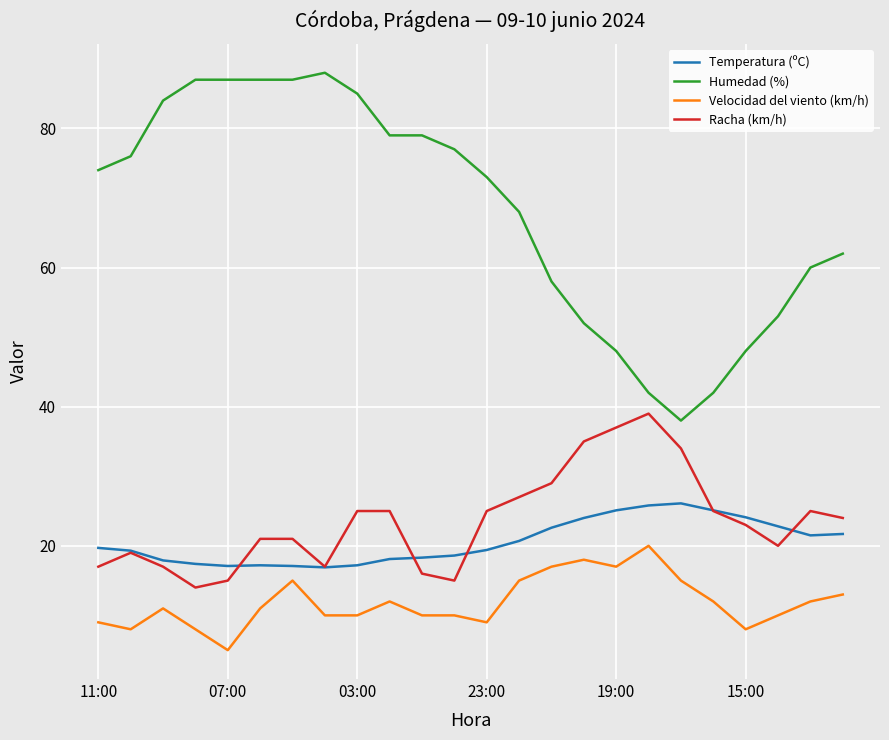

Rank the series by their maximum value, from highest to lowest.

Humedad (%), Racha (km/h), Temperatura (ºC), Velocidad del viento (km/h)